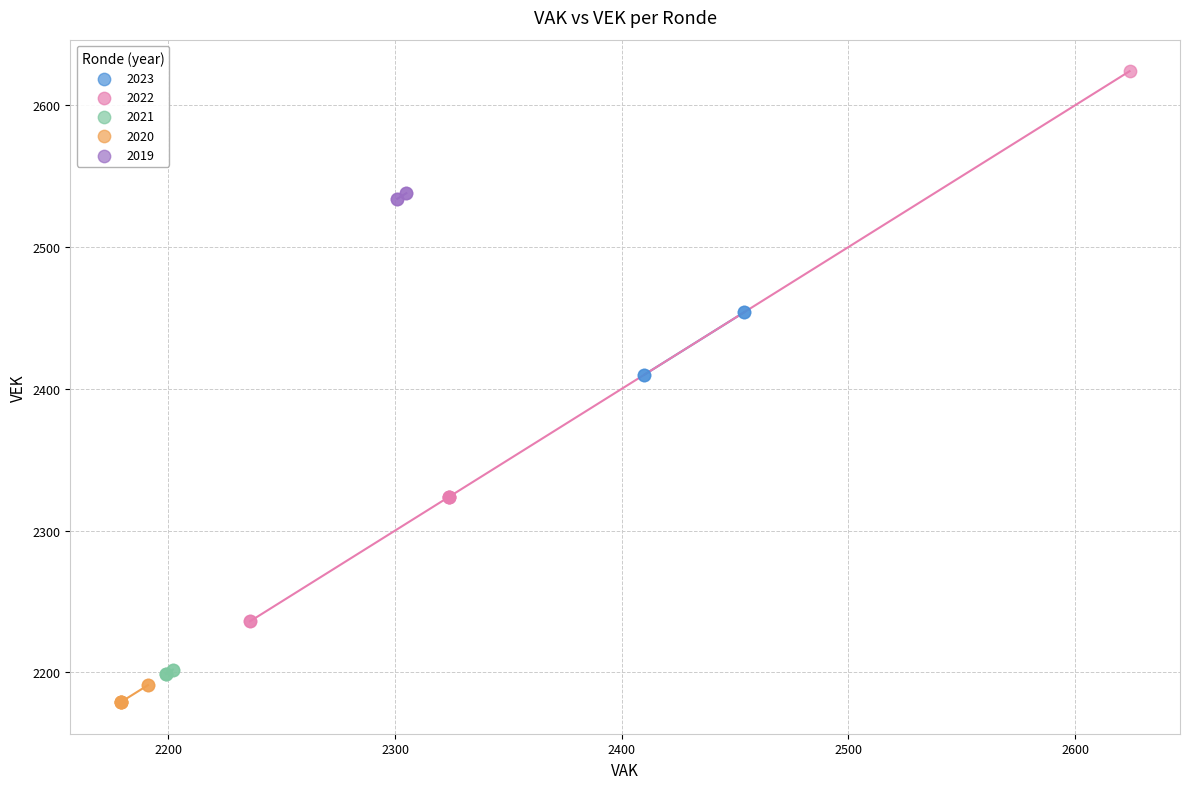

Which series has the largest Y range (max minus min)?

2022